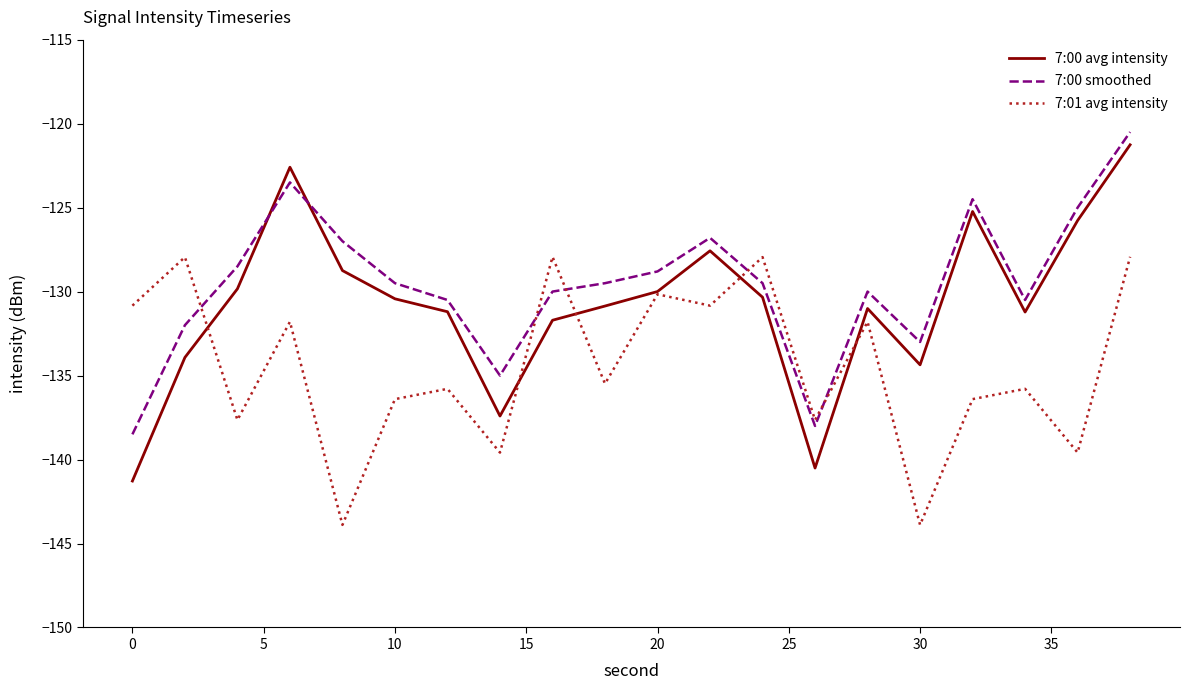

Which series has the largest range (max minus min)?

7:00 avg intensity